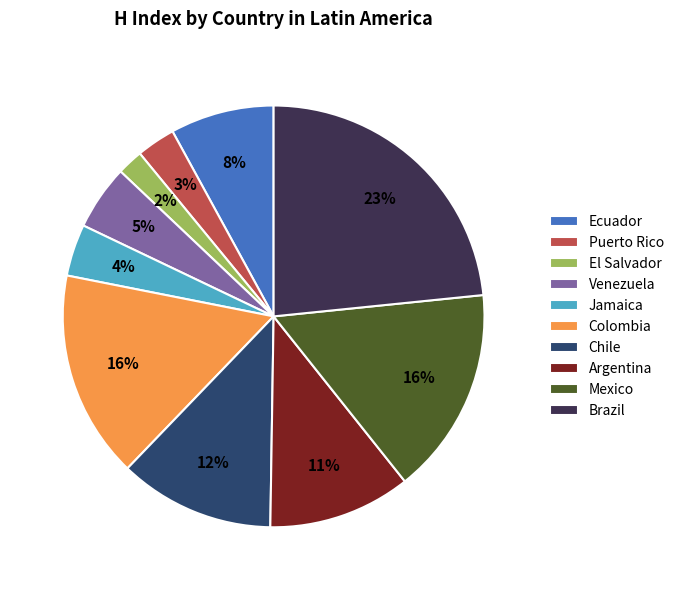

To the nearest percent, what is the difference between the largest and smallest slice percentages?

21%